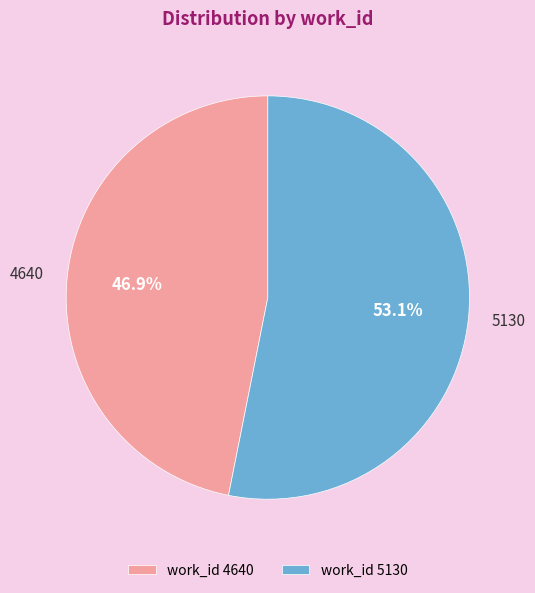

To the nearest percent, what is the difference between the largest and smallest slice percentages?

6%